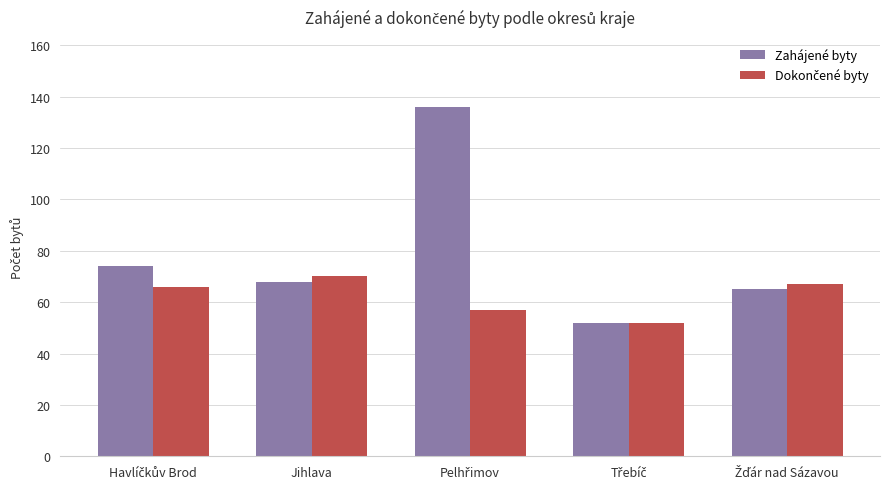

The value of Zahájené byty at Jihlava is 68. True or false?

True